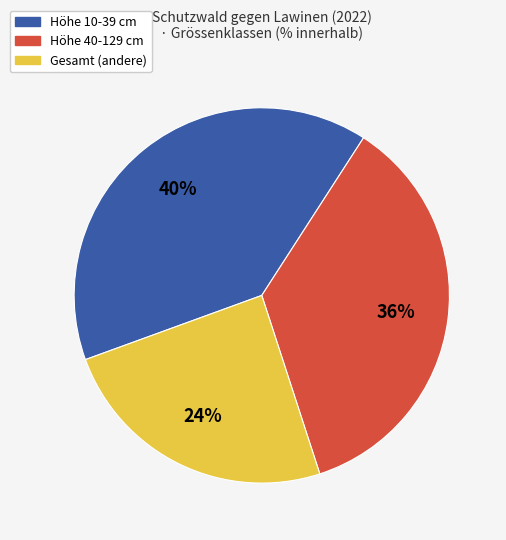

Is there any slice that represents more than half of the pie?

No